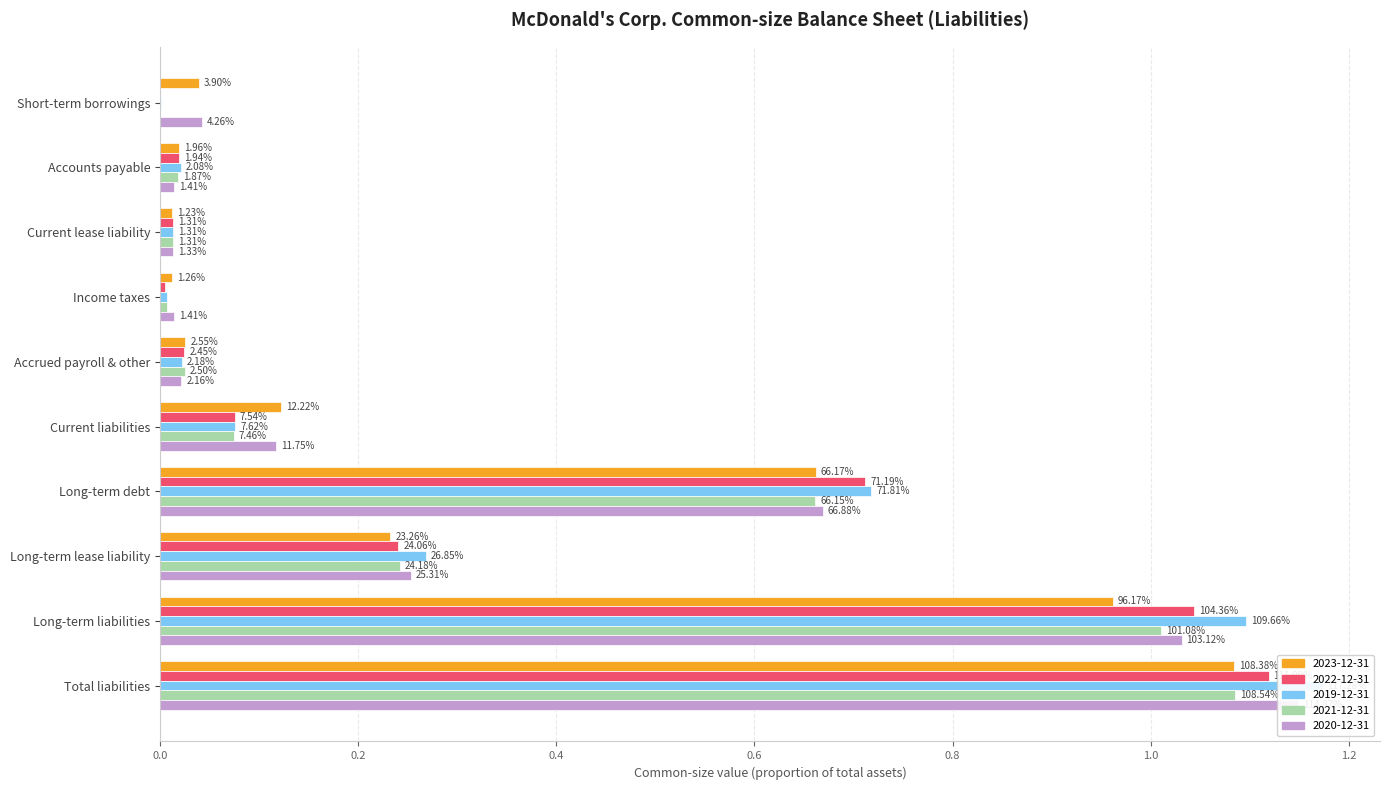

Which series has the widest spread of values?

2019-12-31